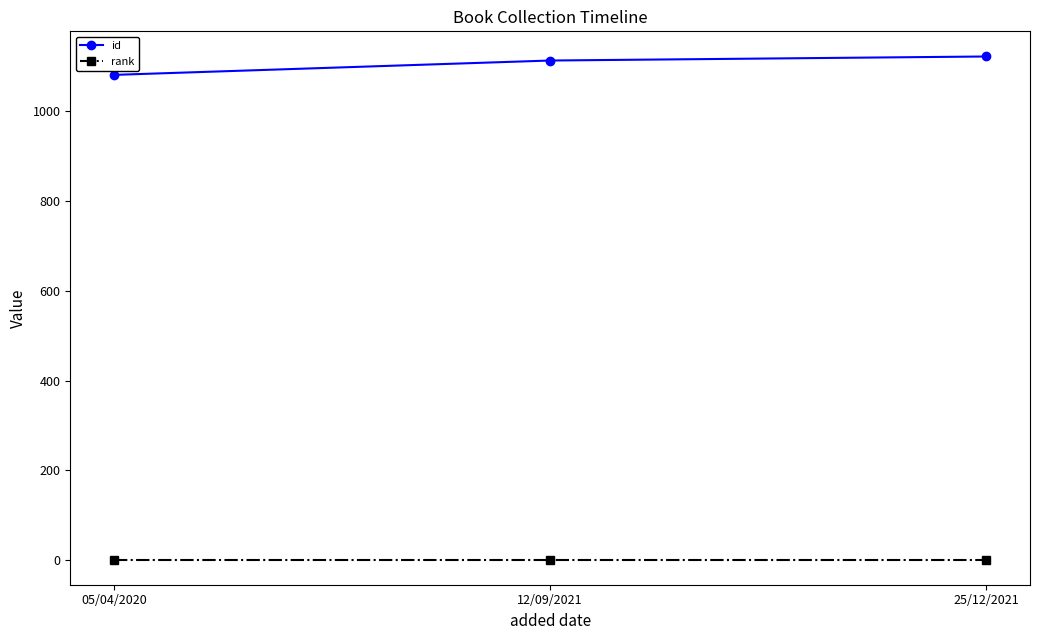

Which series has the largest range (max minus min)?

id